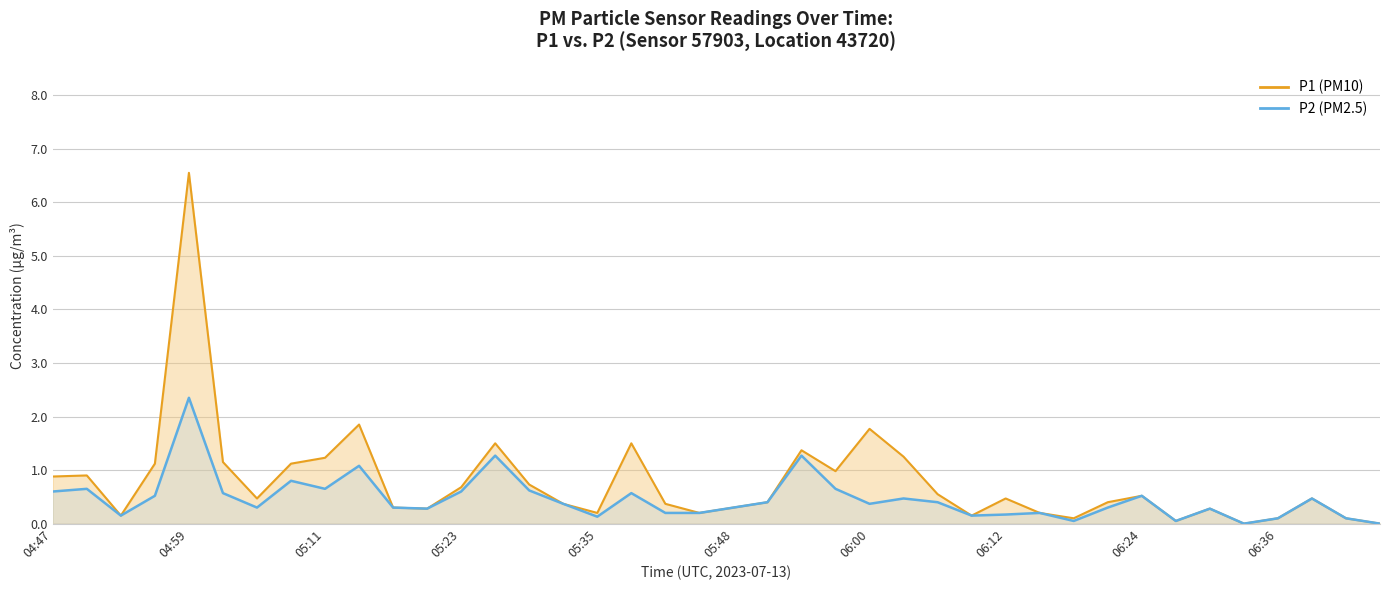

At which category is the sum across all series the highest?

04:59